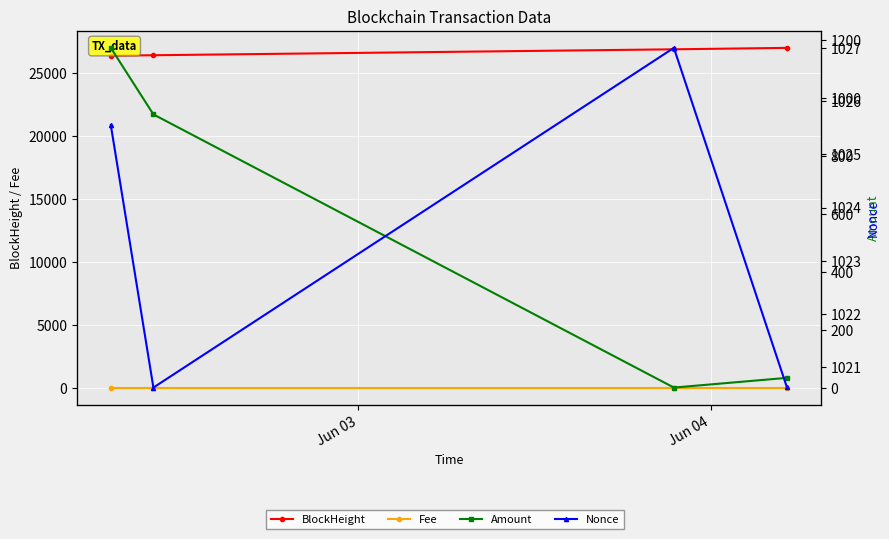

What position from the left is Jun 03?

1